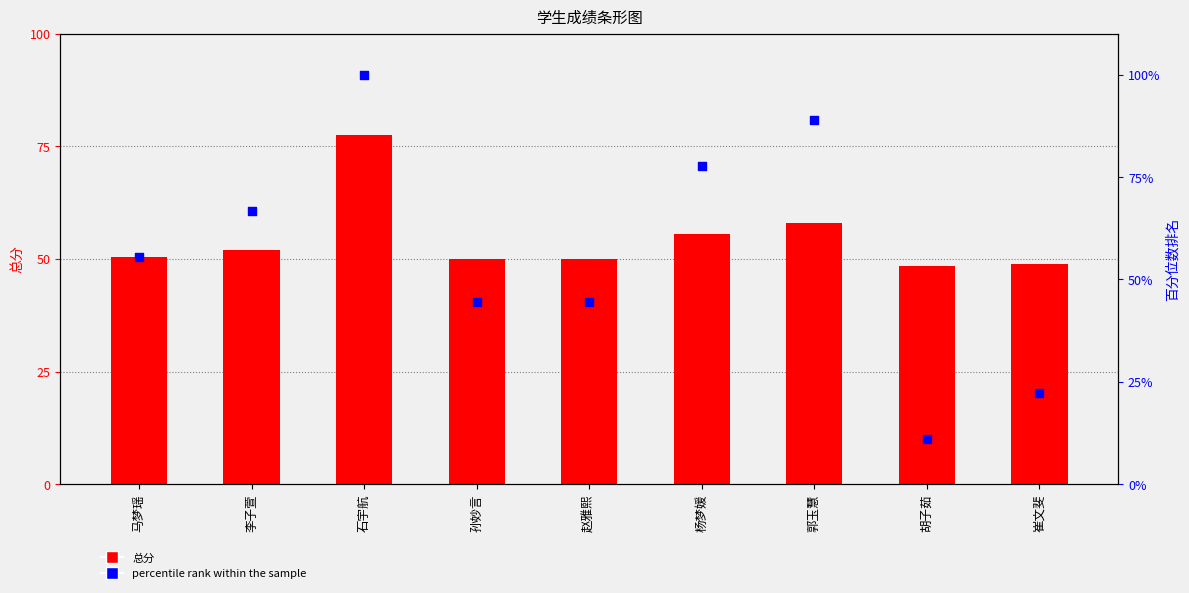

At which category is the sum across all series the highest?

石宇航